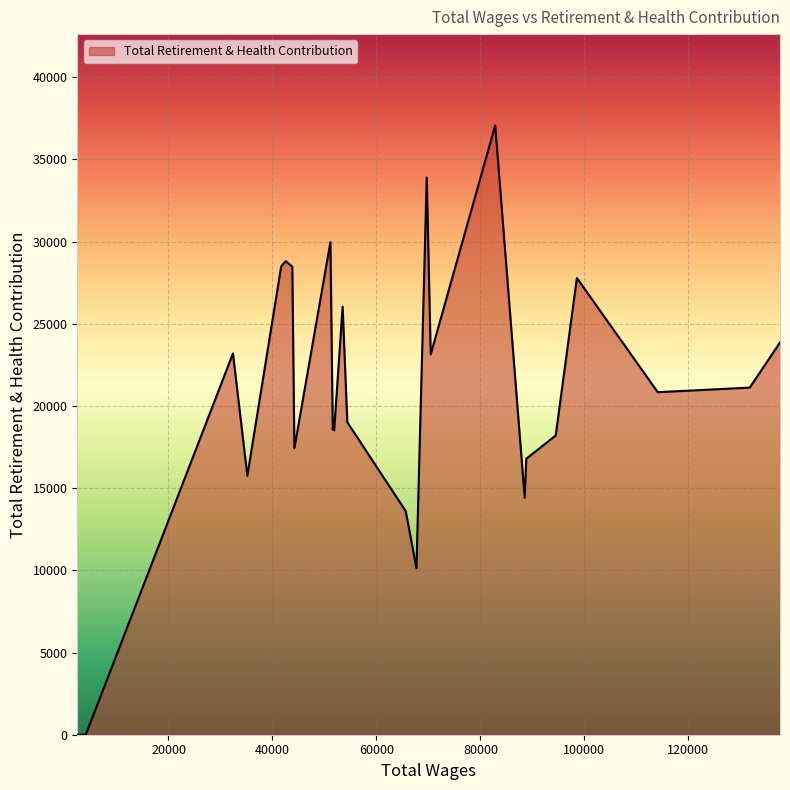

How many values are below 19012?

13